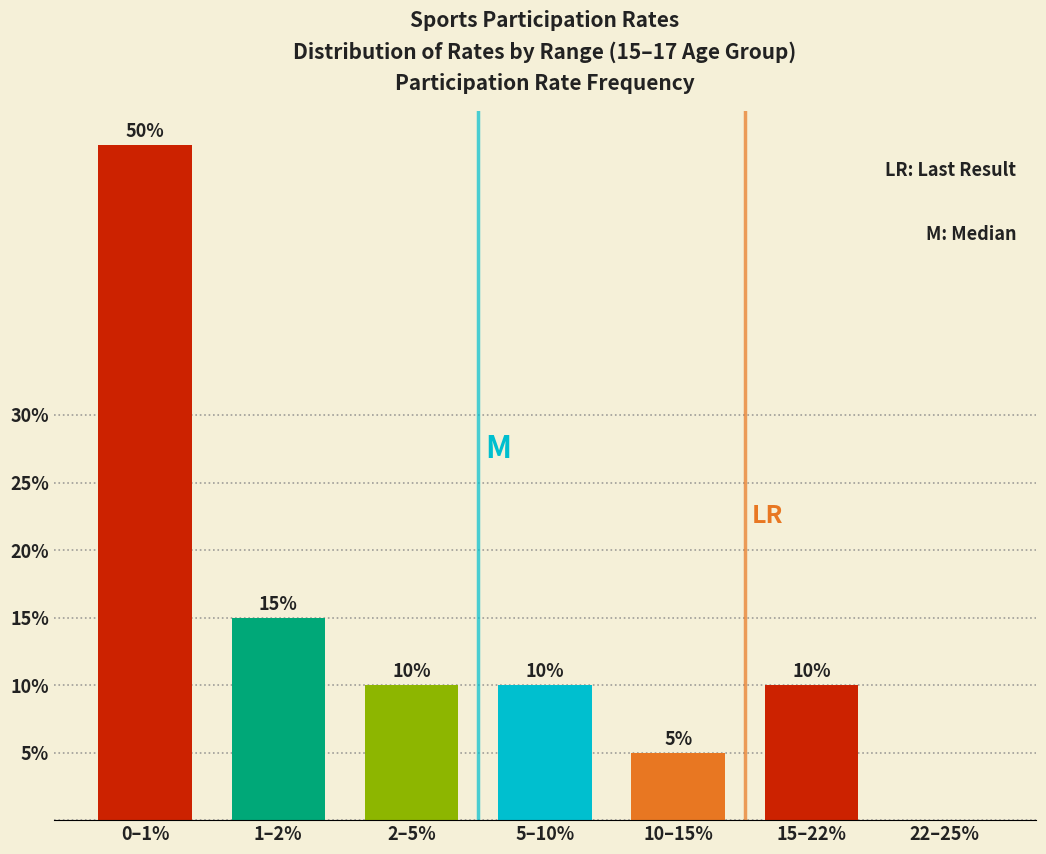

The value at 5–10% is 5. True or false?

False